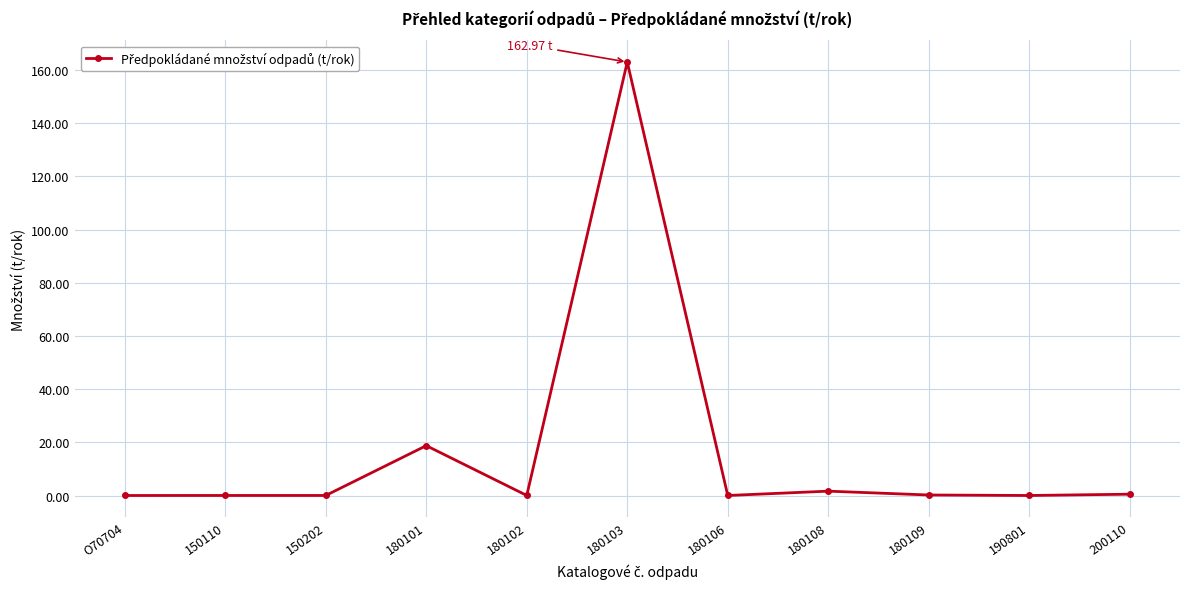

What is the change in value from 150202 to 200110?

+0.5